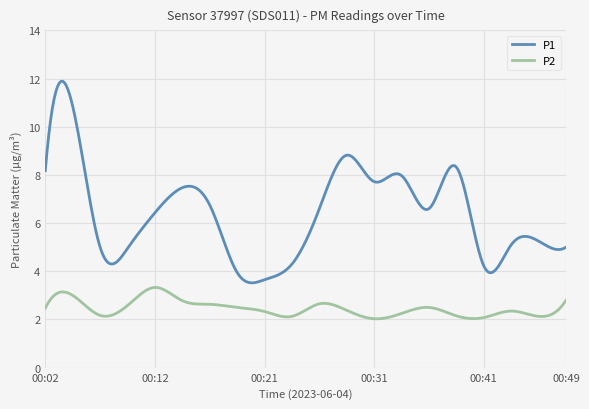

Which series has the largest total across all categories?

P1